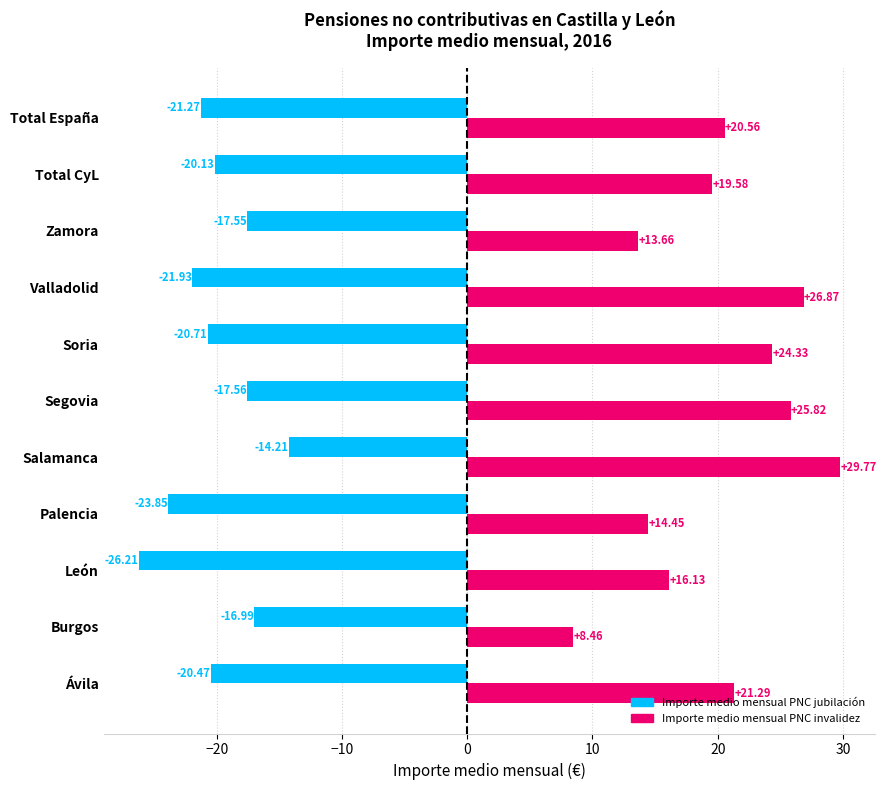

Which category has the lowest value in the Importe medio mensual PNC jubilación series?

León